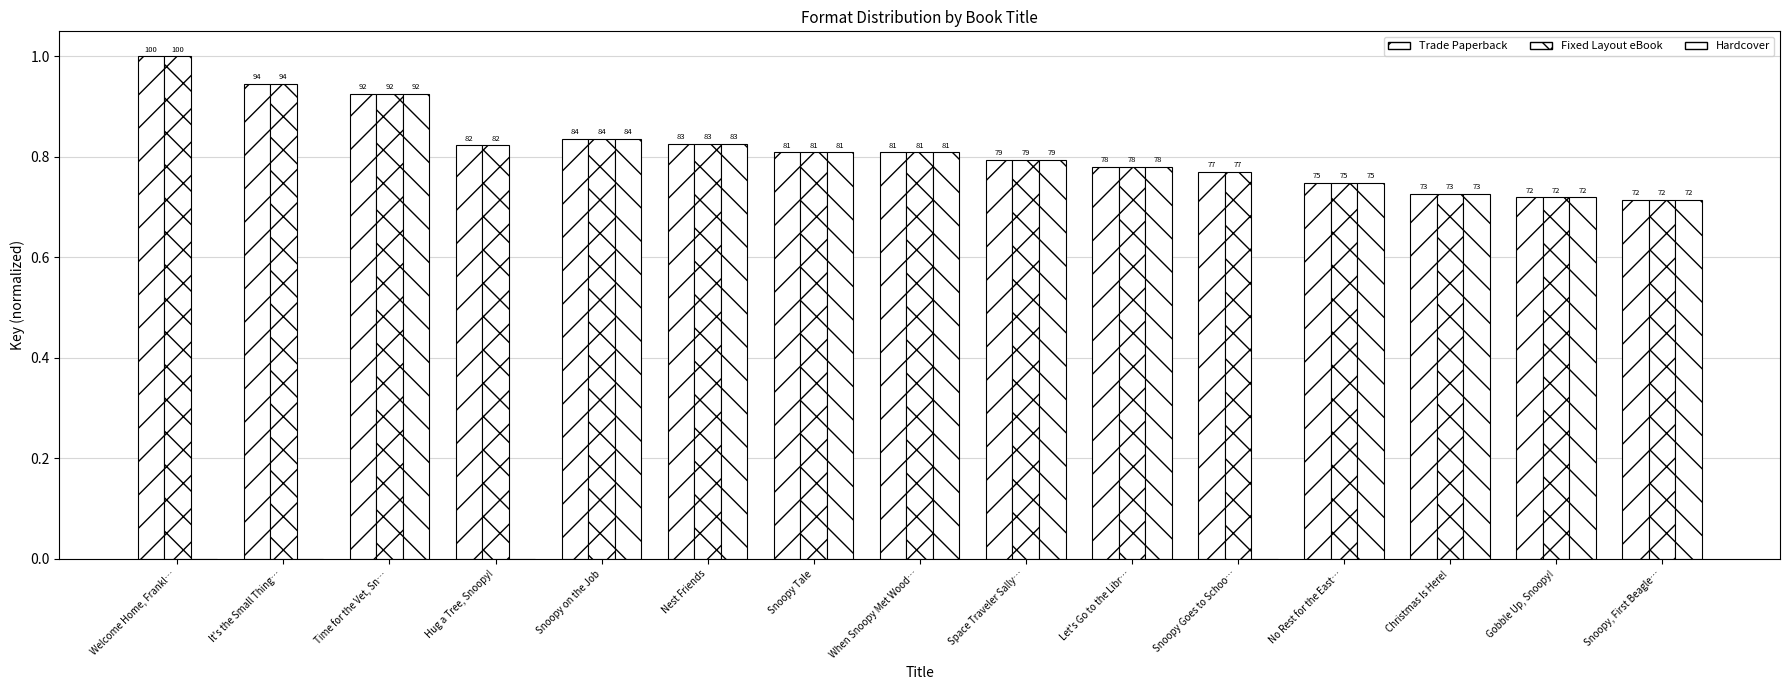

Which series has the largest range (max minus min)?

Hardcover